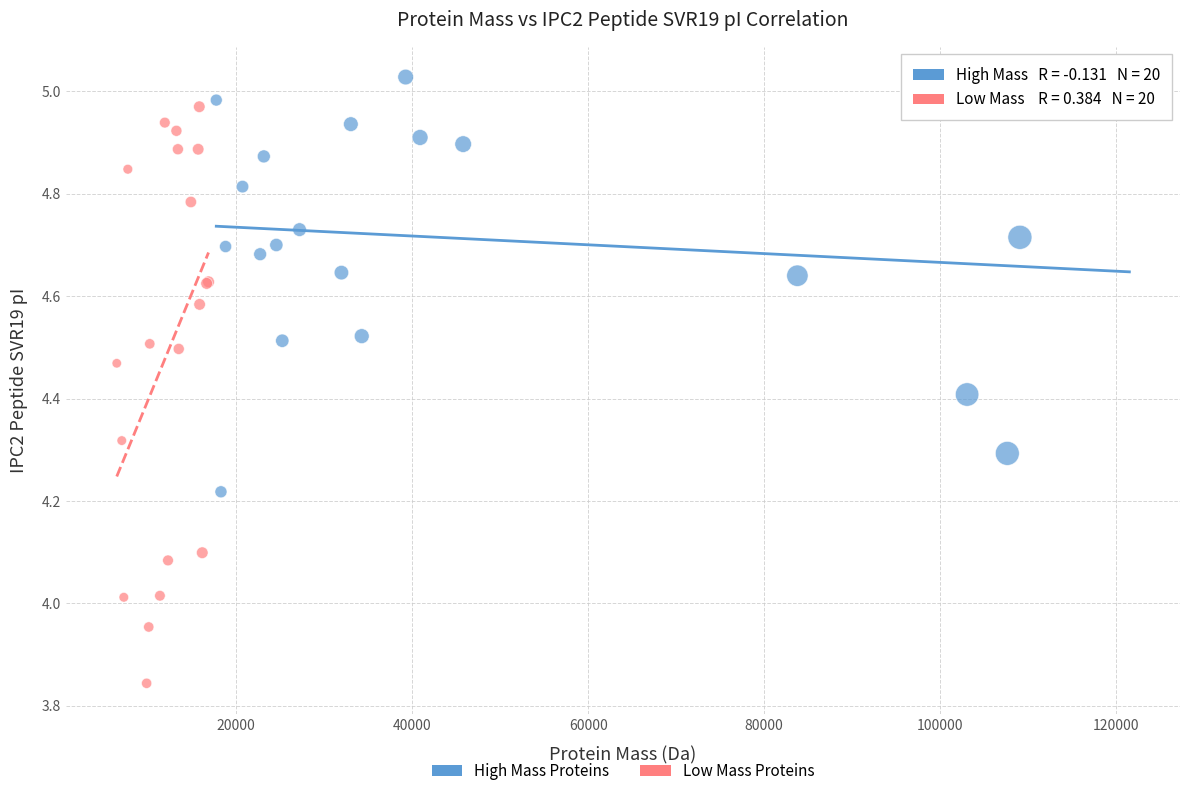

Which series has the widest spread of Y values?

Low Mass Proteins